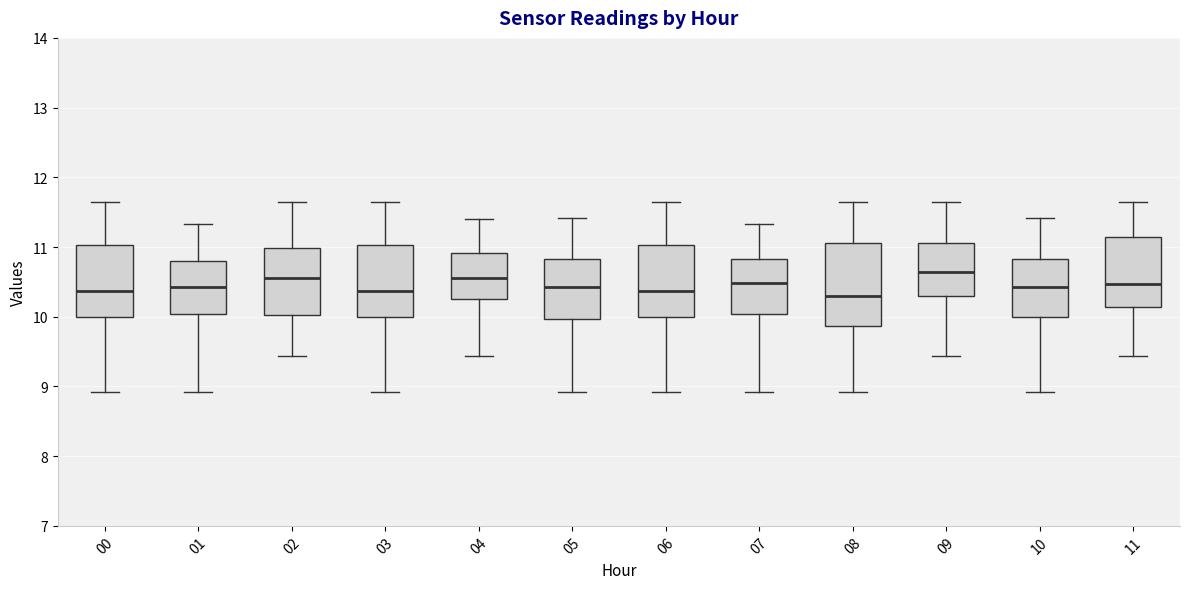

Comparing the boxes themselves (not the whiskers), which one is the tallest?

08